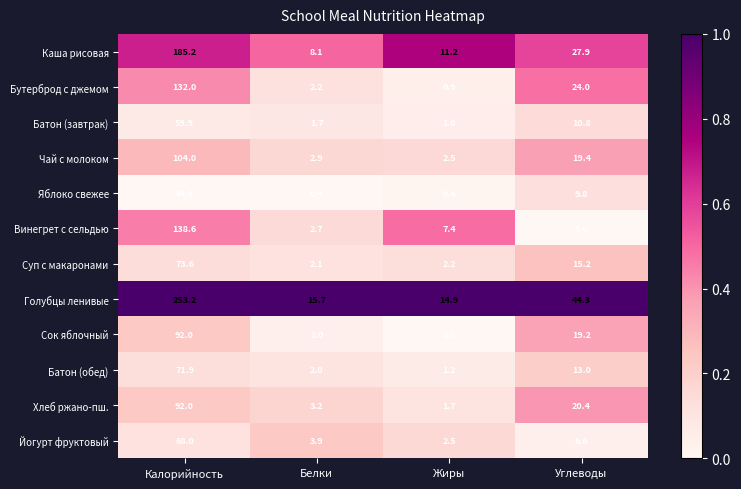

What is the average value of the Батон (обед) series?

22.0